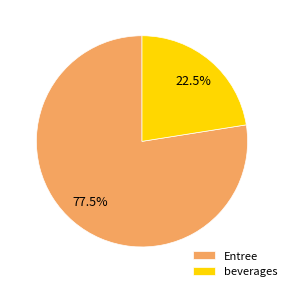

What portion of the pie excludes beverages?

77.5%